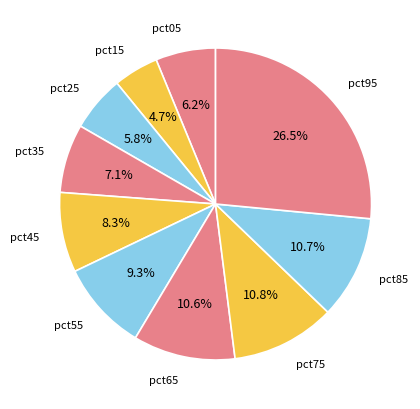

How many segments does this pie chart have?

10